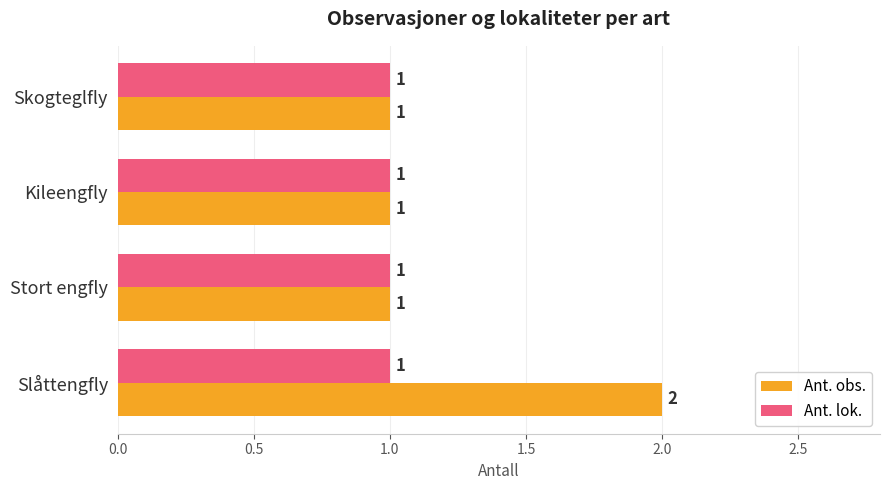

Which series has the largest range (max minus min)?

Ant. obs.